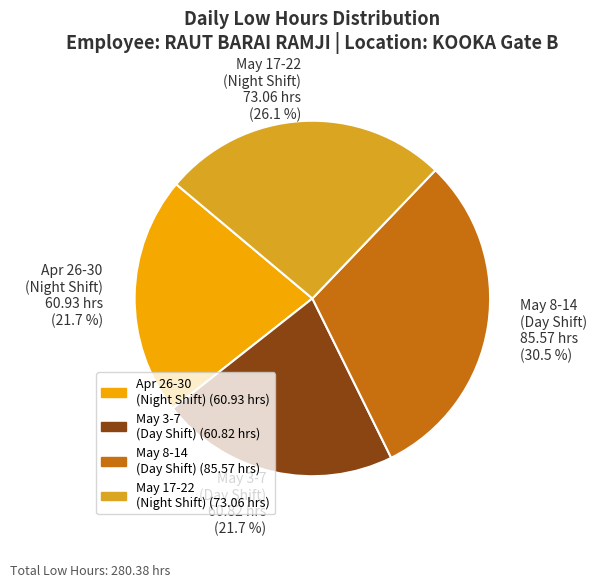

Does May 3-7 (Day Shift) represent more than half of the total?

No